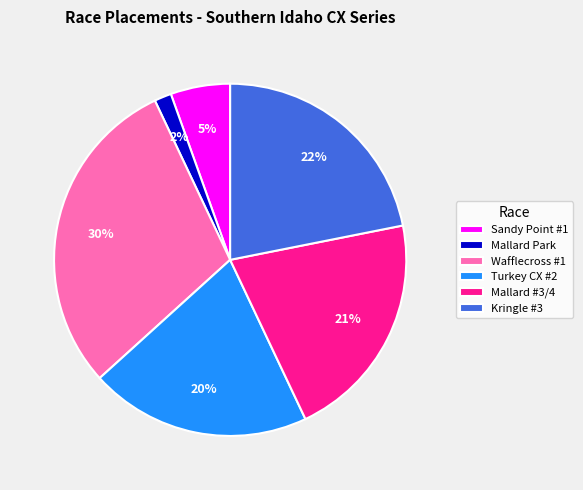

Approximately how many times larger is the value at Wafflecross #1 compared to Turkey CX #2?

1.5